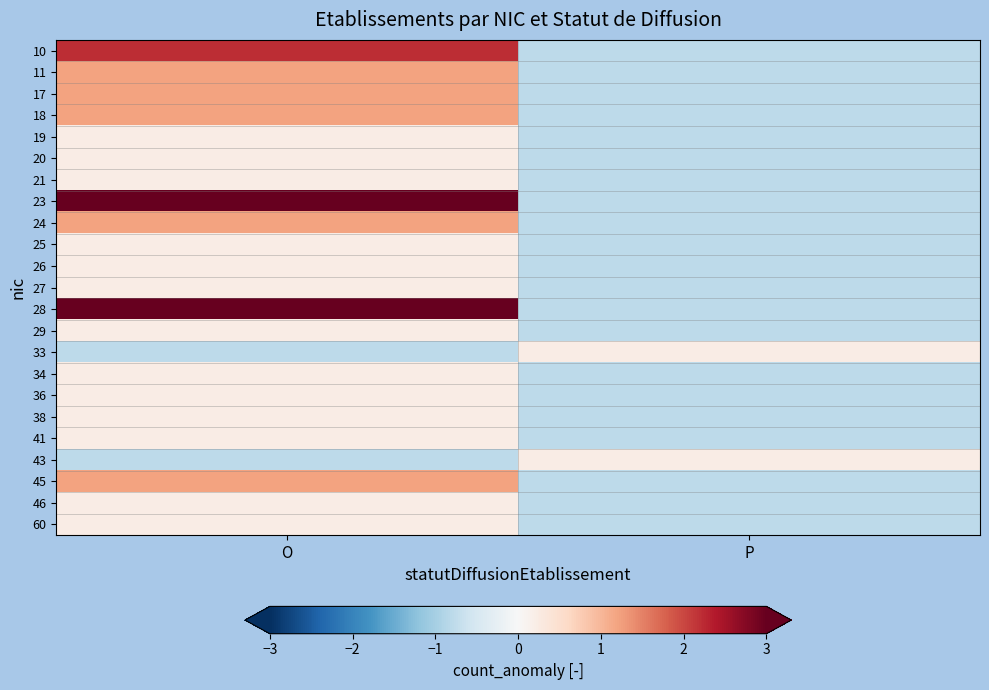

Which series has the widest spread of values?

23